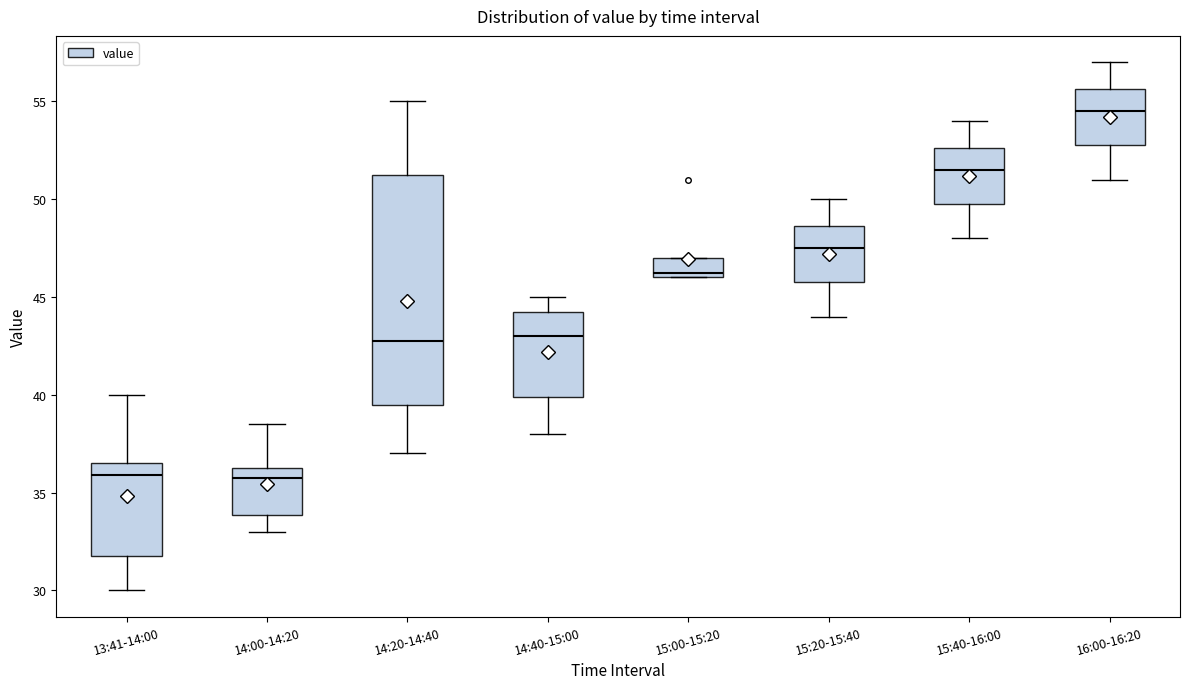

Reading left to right, read every box against the y-axis: the position of its median line, the range the box covers, and the ends of its whiskers. The values are not printed on the chart, so give them approximately, as read against the axis.

13:41-14:00: median 36.0, box 32.0 to 36.5, whiskers 30.0 to 40.0
14:00-14:20: median 36.0, box 34.0 to 36.5, whiskers 33.0 to 38.5
14:20-14:40: median 43.0, box 39.5 to 51.5, whiskers 37.0 to 55.0
14:40-15:00: median 43.0, box 40.0 to 44.5, whiskers 38.0 to 45.0
15:00-15:20: median 46.5, box 46.0 to 47.0, whiskers 46.0 to 47.0
15:20-15:40: median 47.5, box 46.0 to 48.5, whiskers 44.0 to 50.0
15:40-16:00: median 51.5, box 50.0 to 52.5, whiskers 48.0 to 54.0
16:00-16:20: median 54.5, box 53.0 to 55.5, whiskers 51.0 to 57.0